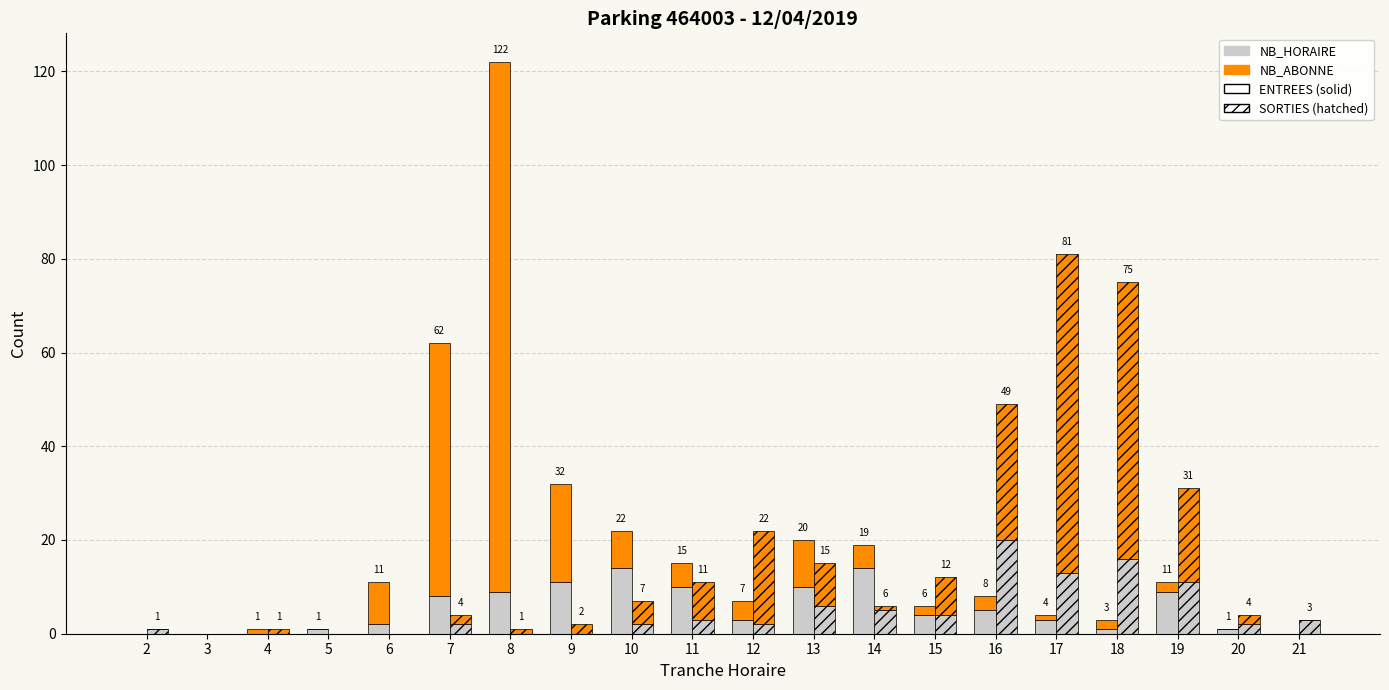

How many bars are there in each group?

4